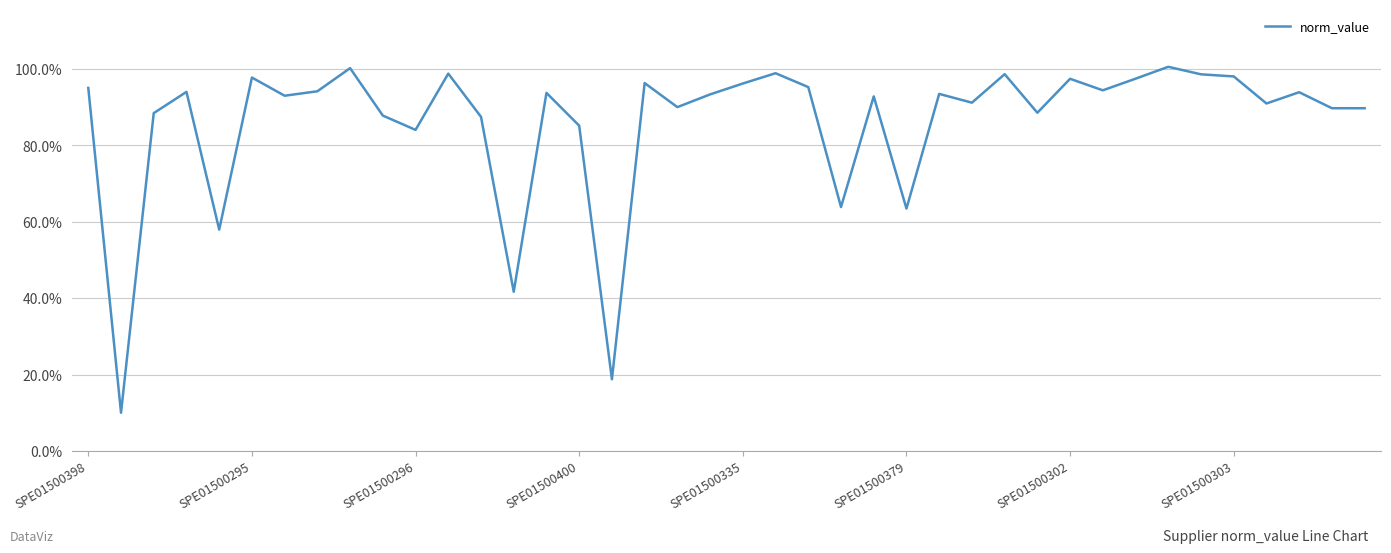

Does the chart display data point markers on the line(s)?

No